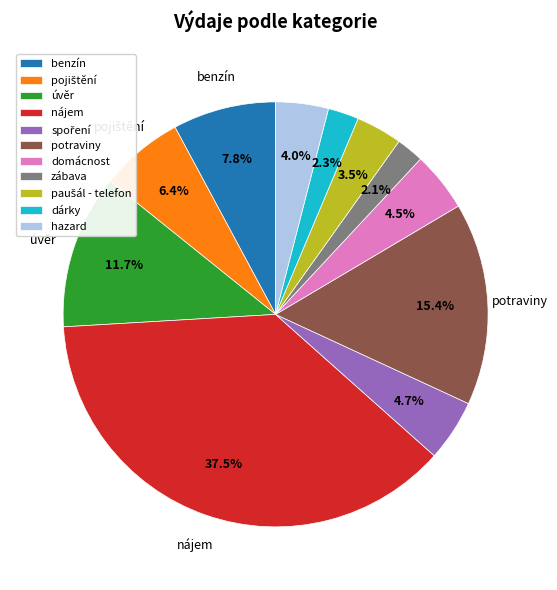

How many slices are in this pie chart?

11